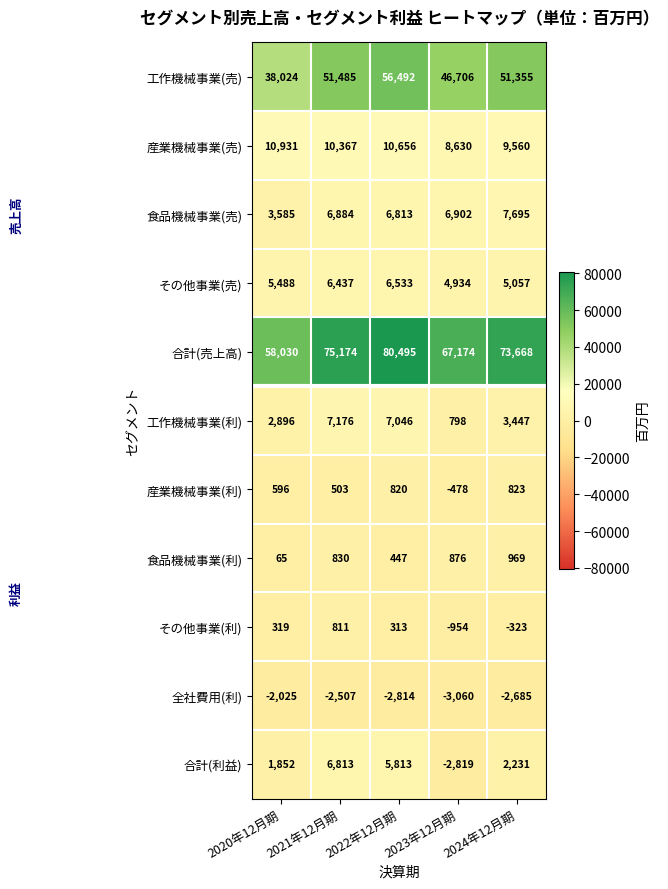

Is the value of 工作機械事業(利) at 2023年12月期 greater than the value of 産業機械事業(利) at 2024年12月期?

No